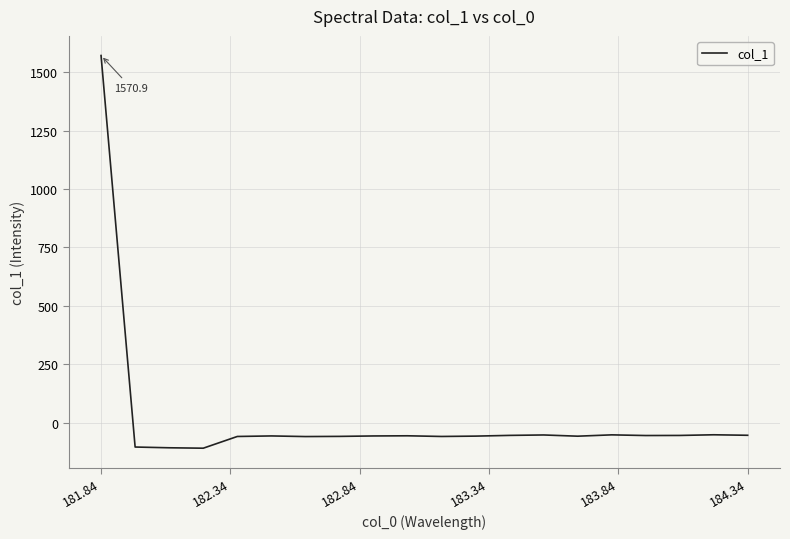

How many values are below -56?

11